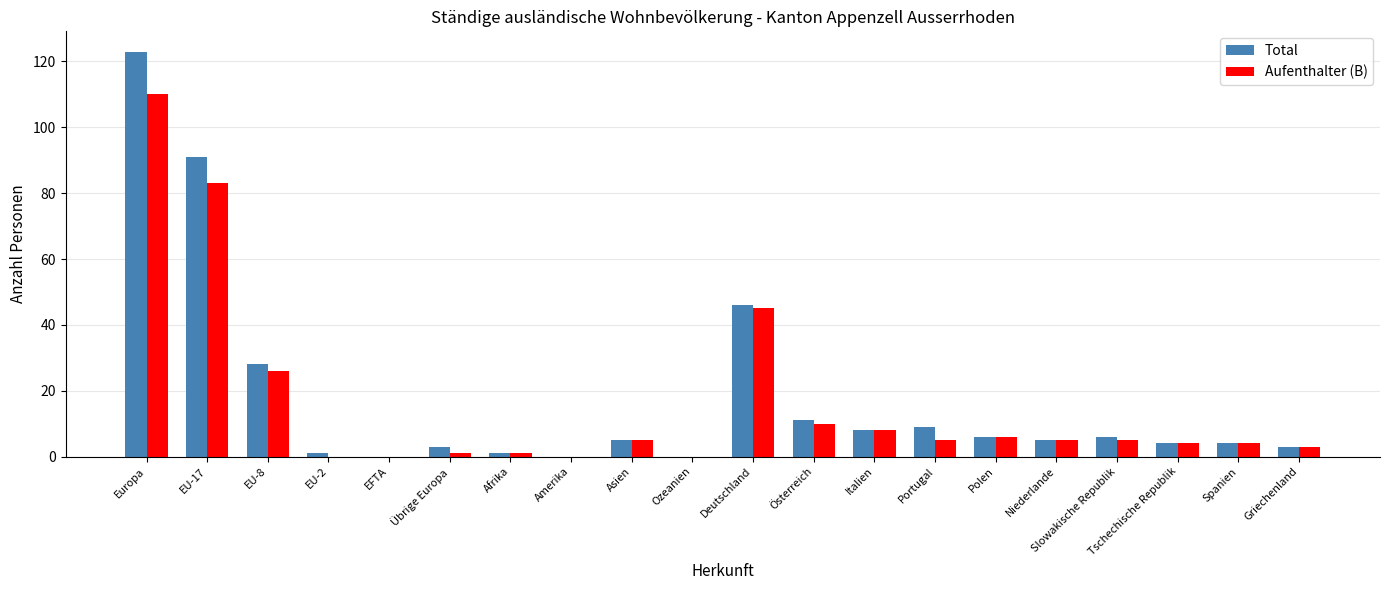

How many groups of bars are there?

20